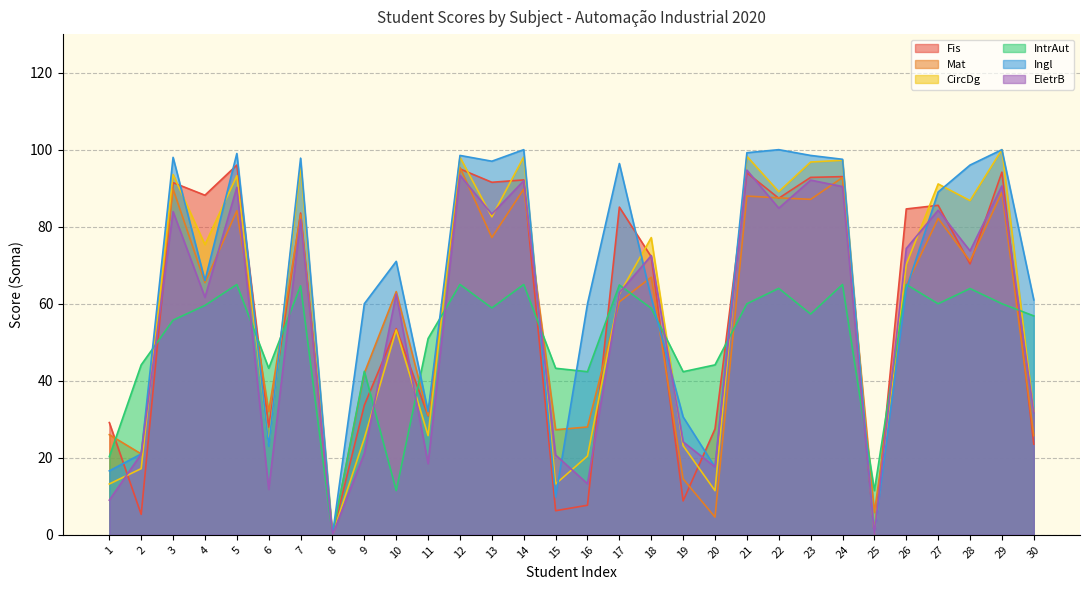

How many times do EletrB and CircDg cross each other?

13